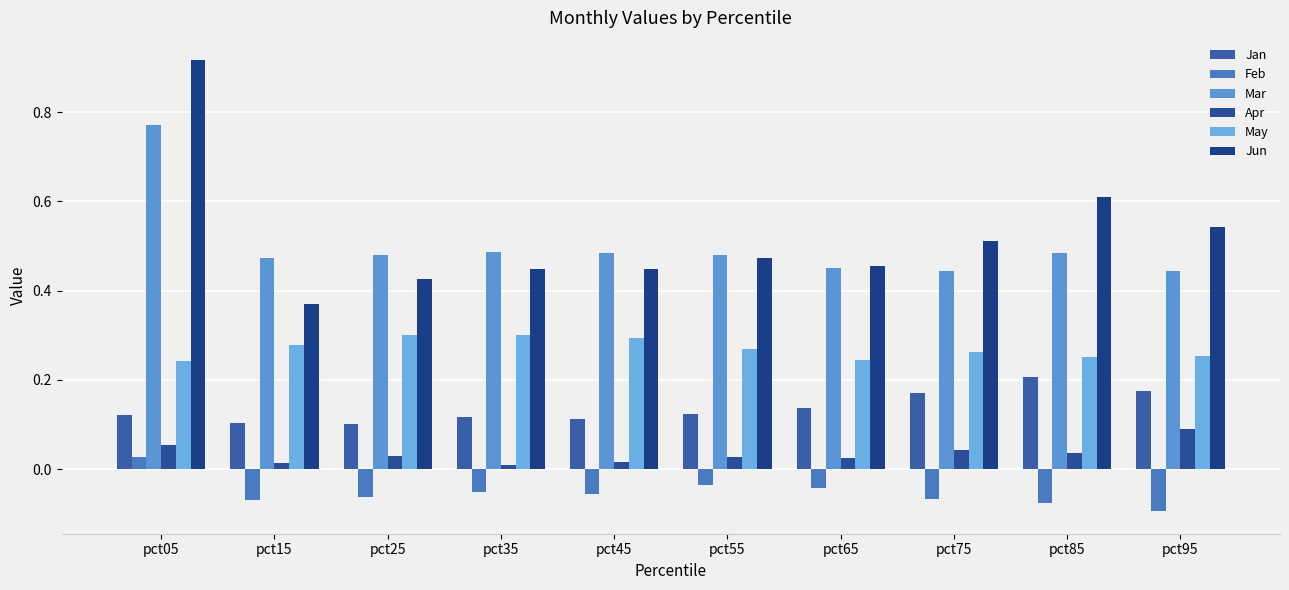

Which series has the largest total across all categories?

Jun